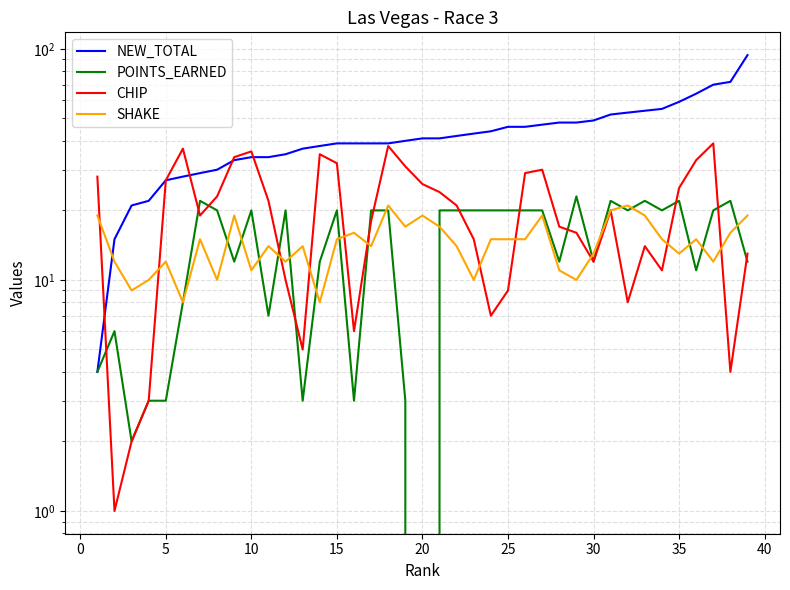

What is the value of the SHAKE point at the 27th from the left?

19